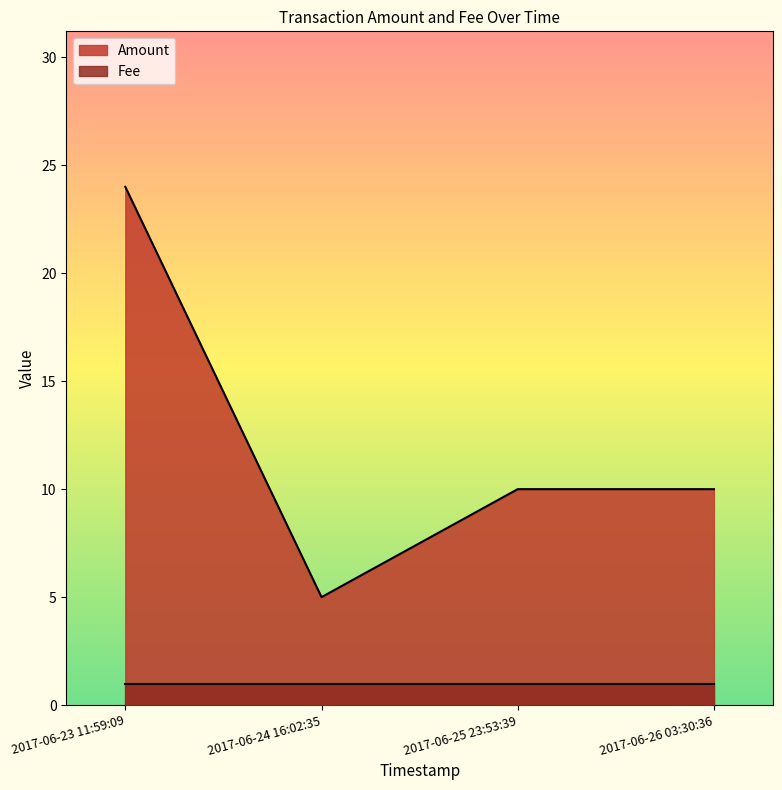

What is the sum of the values at 2017-06-25 23:53:39 and 2017-06-24 16:02:35?

15